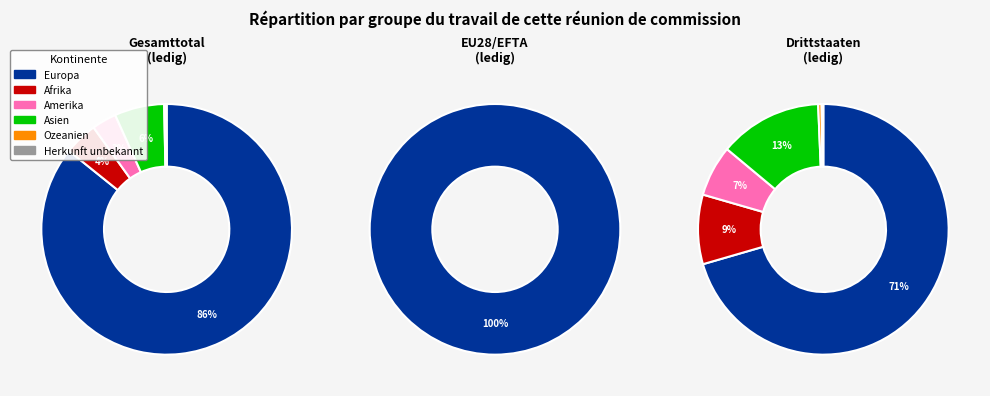

Does Asien account for over 50% of the chart?

No